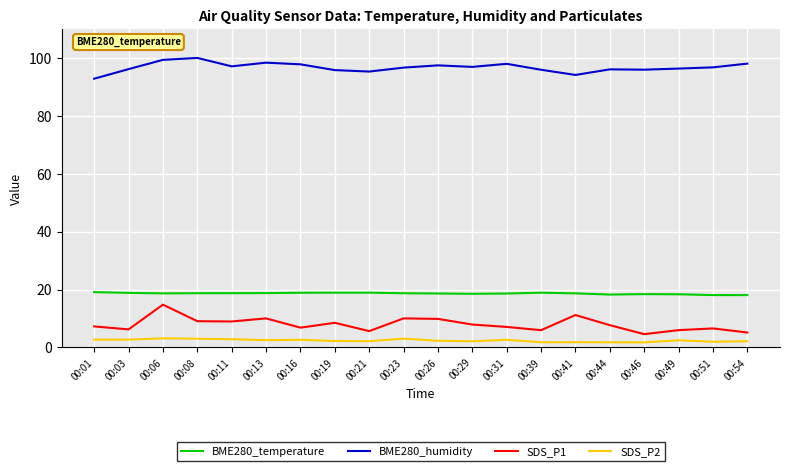

At 00:13, list the series in order from smallest to largest.

SDS_P2, SDS_P1, BME280_temperature, BME280_humidity